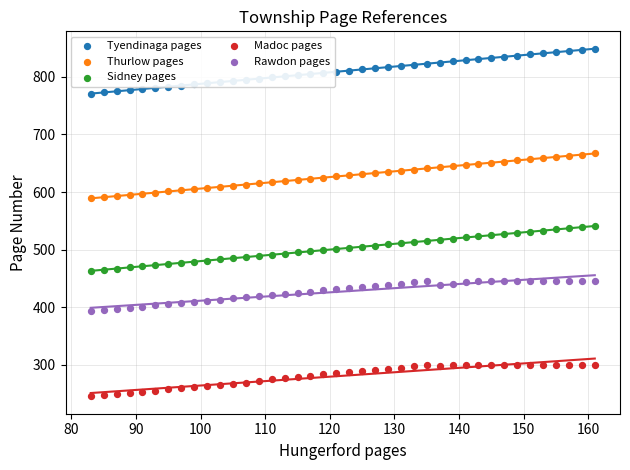

Which series has the largest total across all categories?

Tyendinaga pages